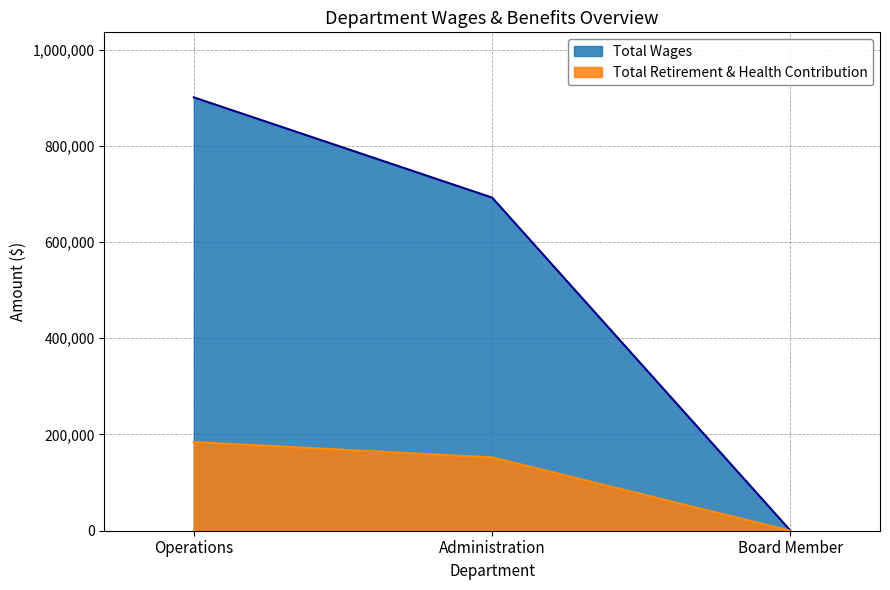

At which category does the chart reach its peak across all series?

Operations